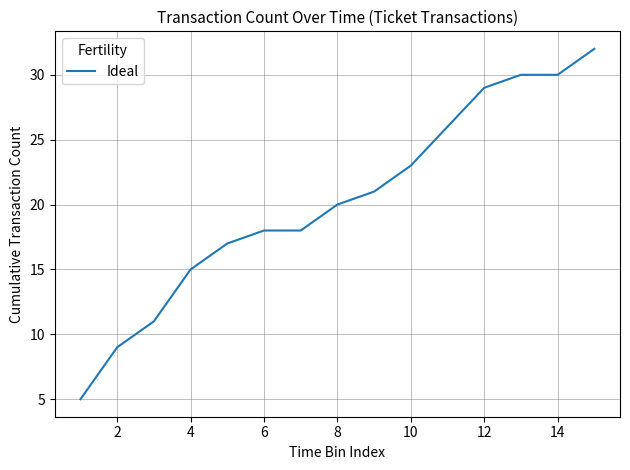

Reading left to right, transcribe all the data shown in this chart.

5	9	11	15	17	18	18	20	21	23	26	29	30	30	32